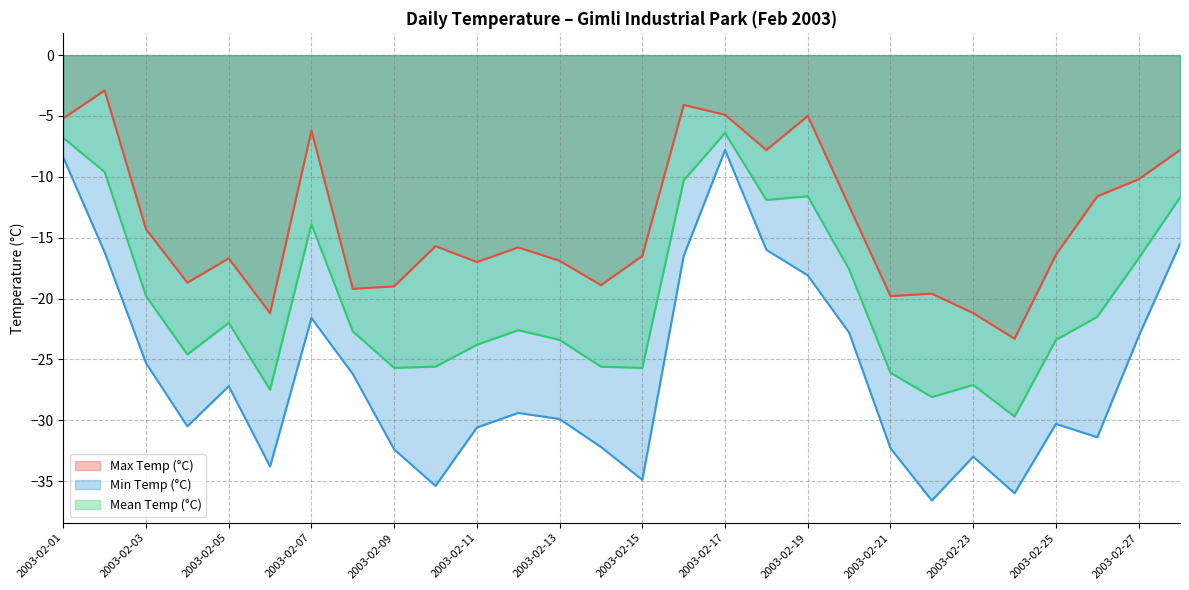

Which series changed the most between 2003-02-07 and 2003-02-09?

Max Temp (°C)